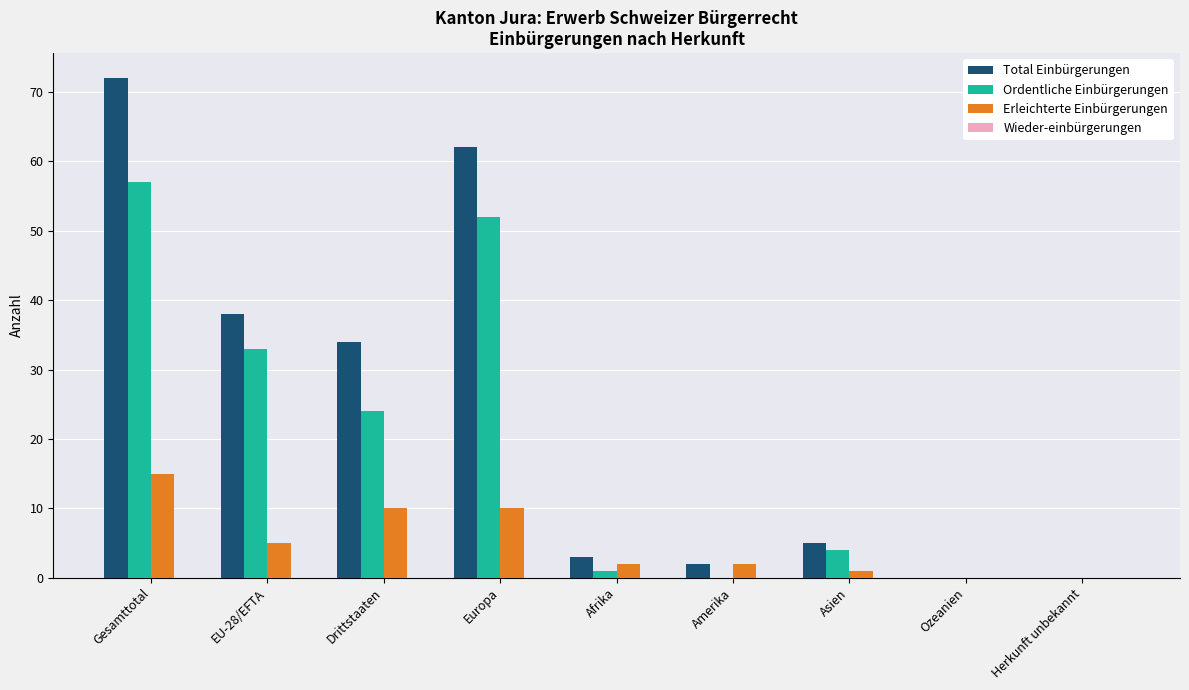

At which label does Ordentliche Einbürgerungen first exceed 4?

Gesamttotal